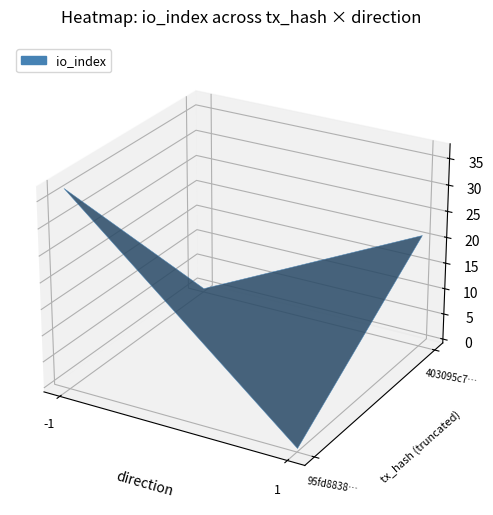

What is the sum of all 403095c721977c147786519dff3915f68a5d0db values?

22